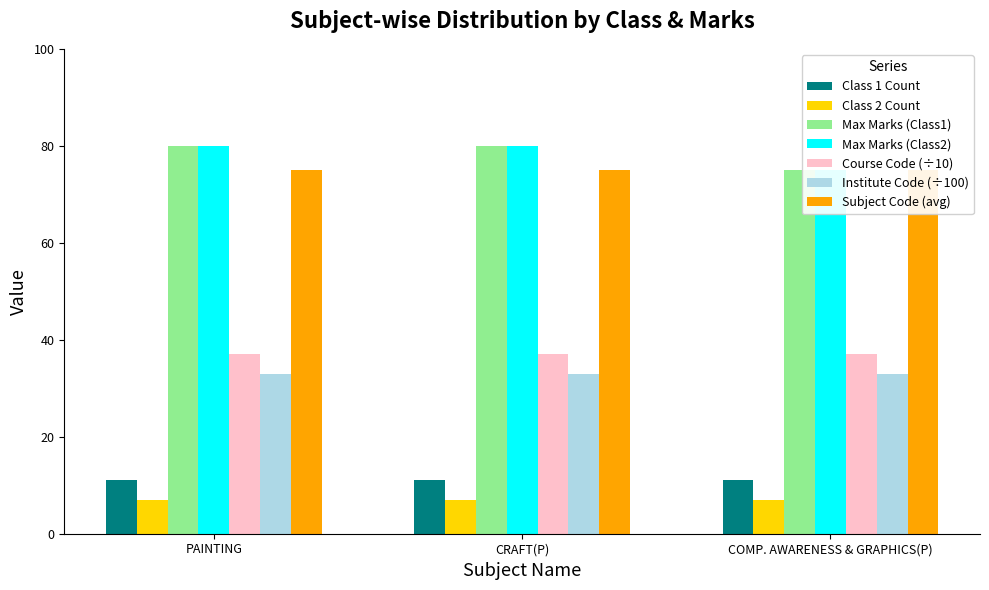

The value of PAINTING at PAINTING is 106. True or false?

False